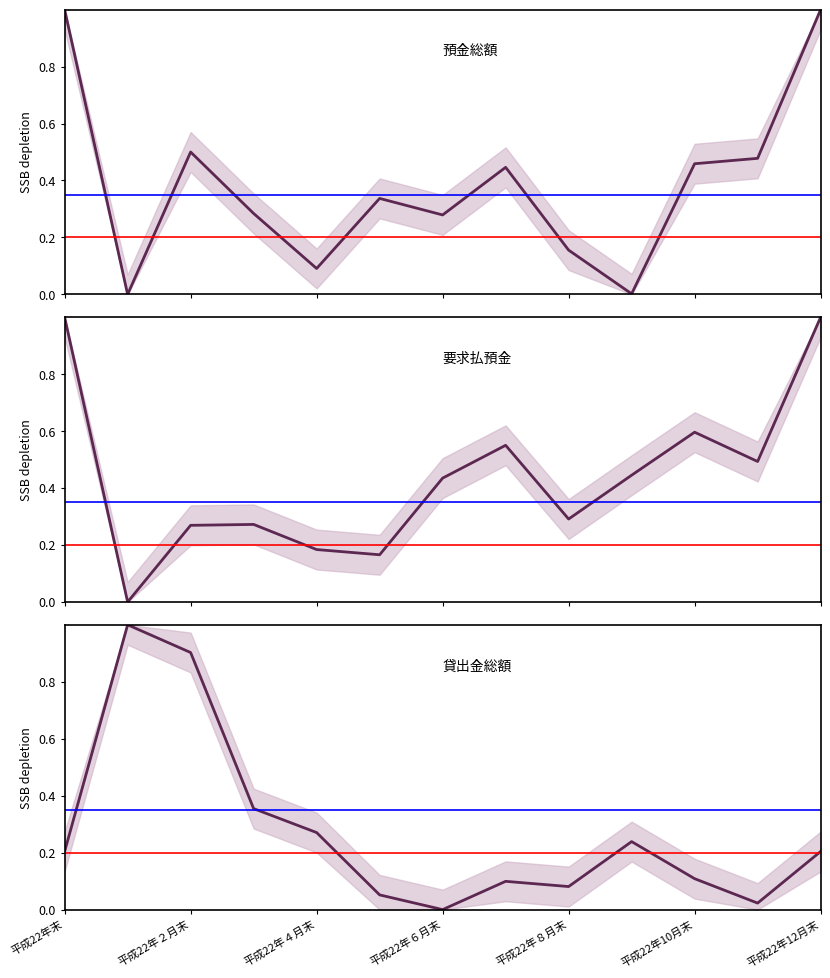

What is the difference between the 要求払預金 values at 11 and 平成22年末?

0.5